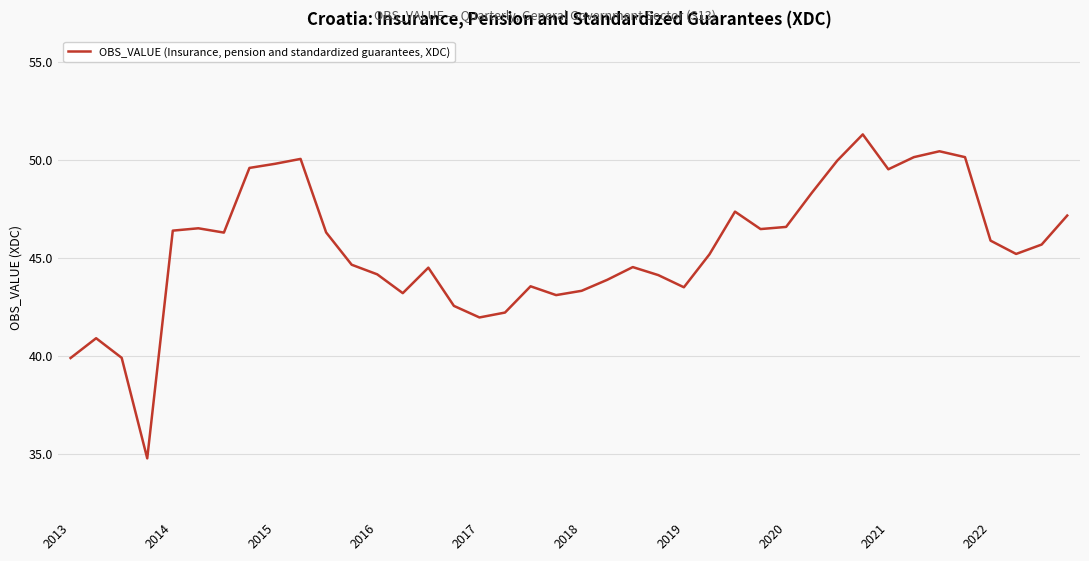

What is the maximum value shown in the chart?

51.3